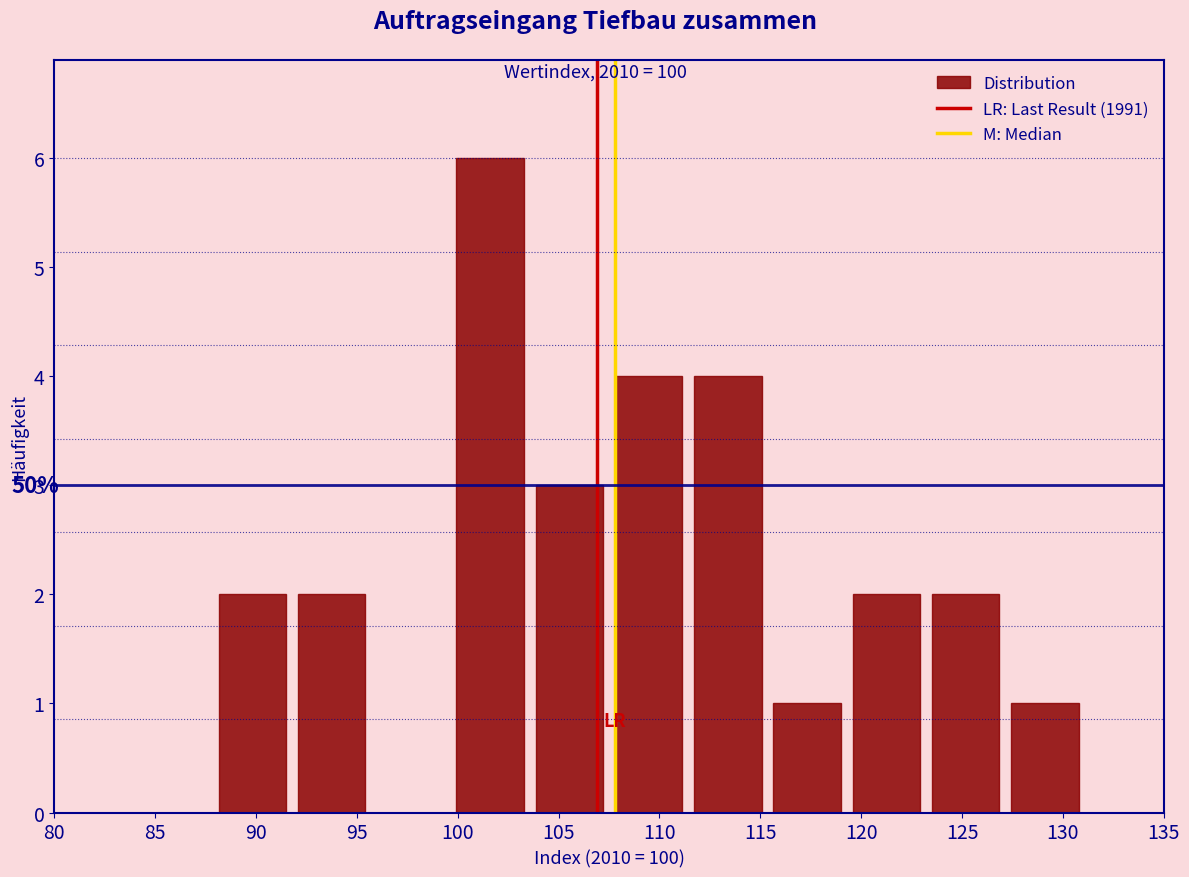

Which range on the x-axis has the tallest bar?

99.5 to 103.5